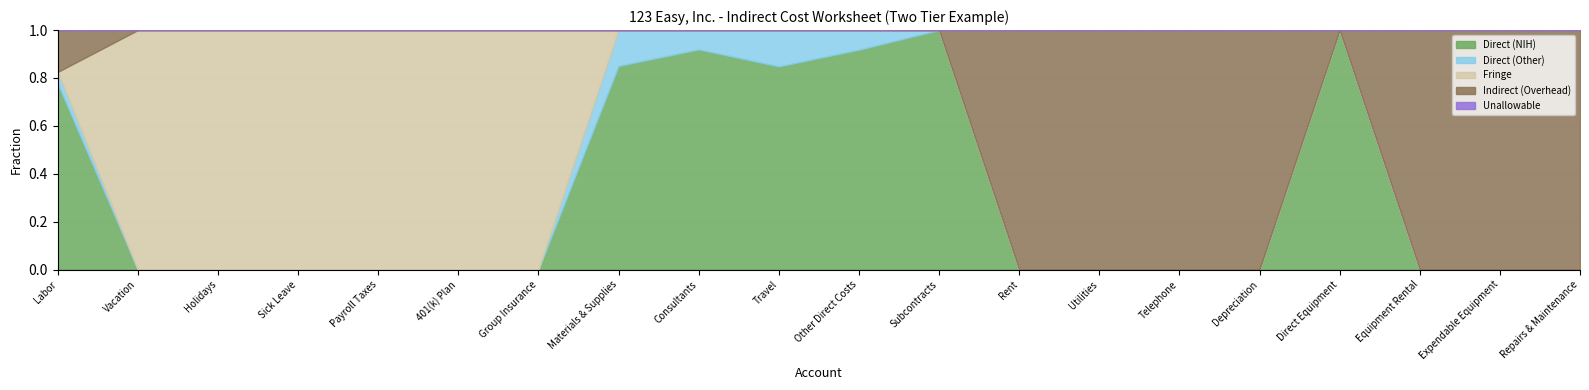

True or false: Direct (NIH) has a value of 0.4 at Labor.

False